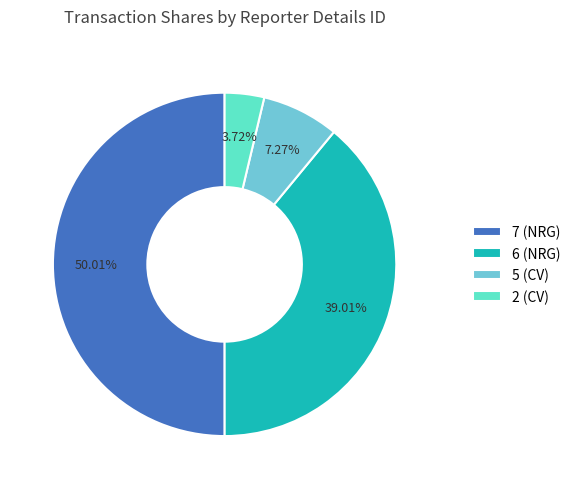

Do 7 (NRG) and 2 (CV) together represent more than half of the pie?

Yes